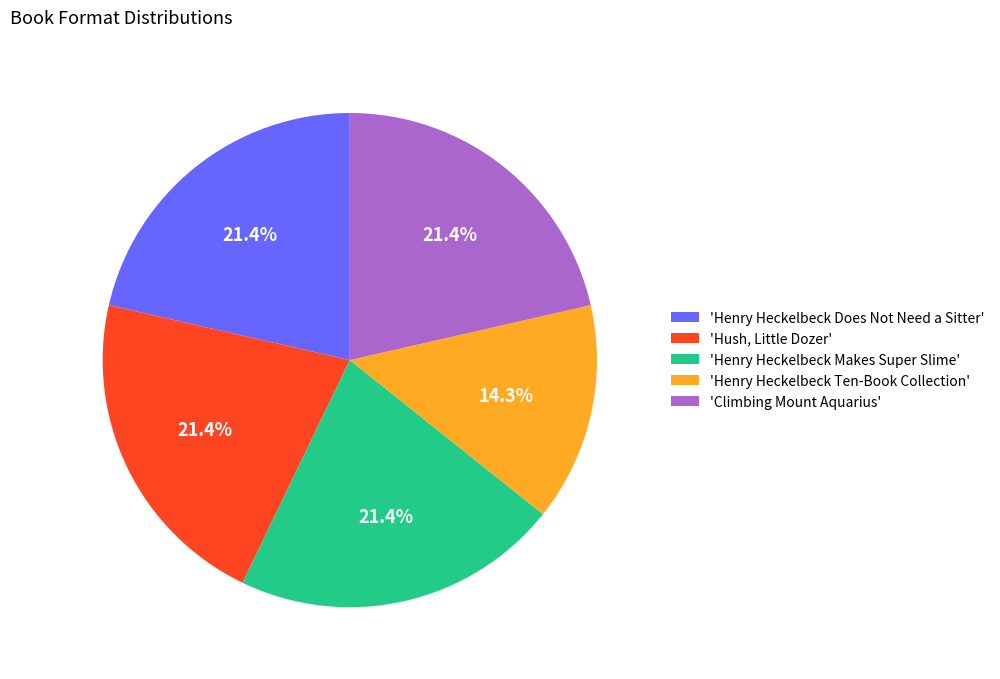

Is there a majority slice in this chart?

No